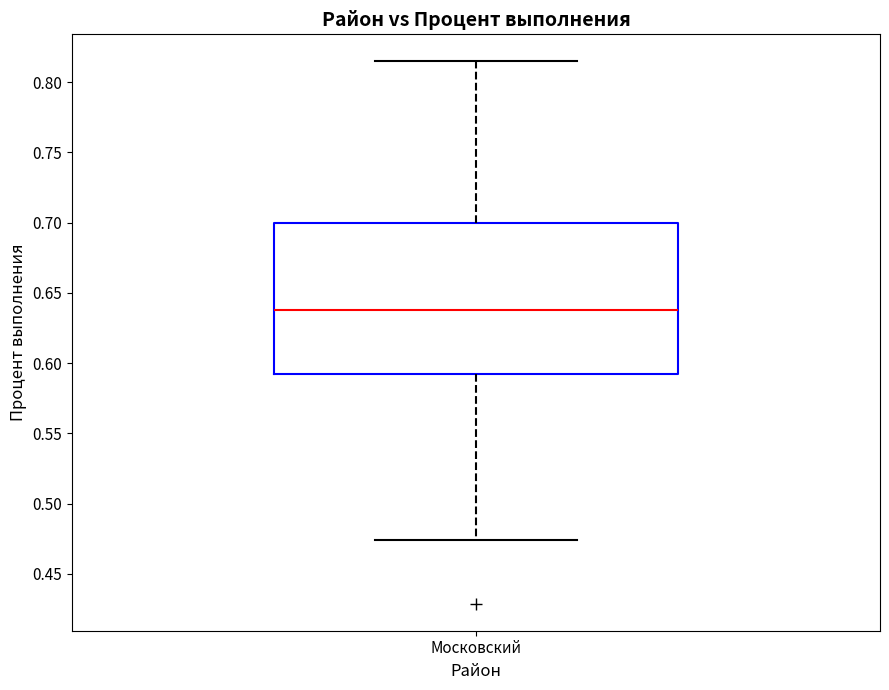

Where does the upper whisker of the box for Московский end on the y-axis? The values are not printed on the chart, so give them approximately, as read against the axis.

0.815